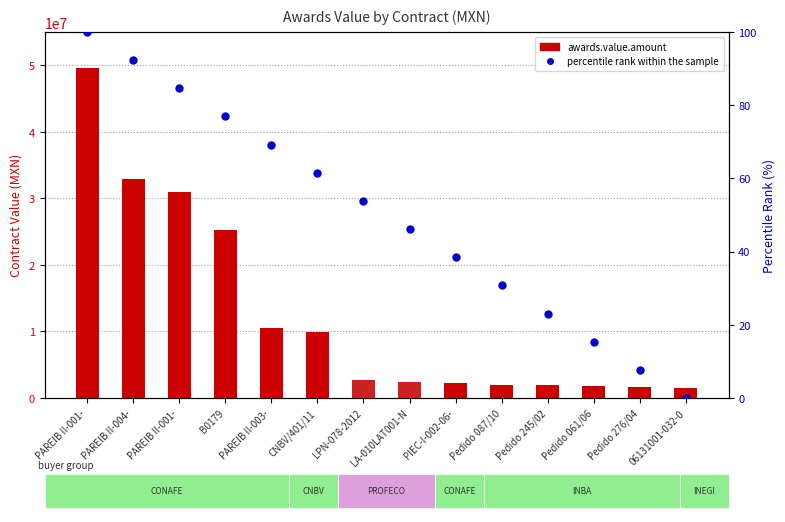

What is the lowest value of the awards.value.amount series?

1519909.0